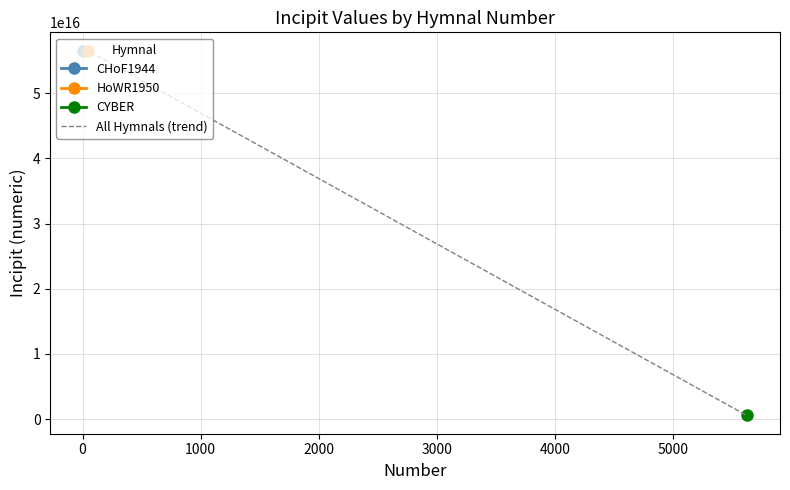

What is the average value?

37875915098768192